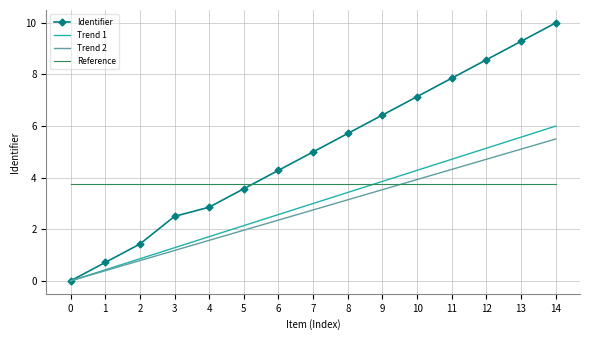

How many times do Reference and Trend 2 cross each other?

1